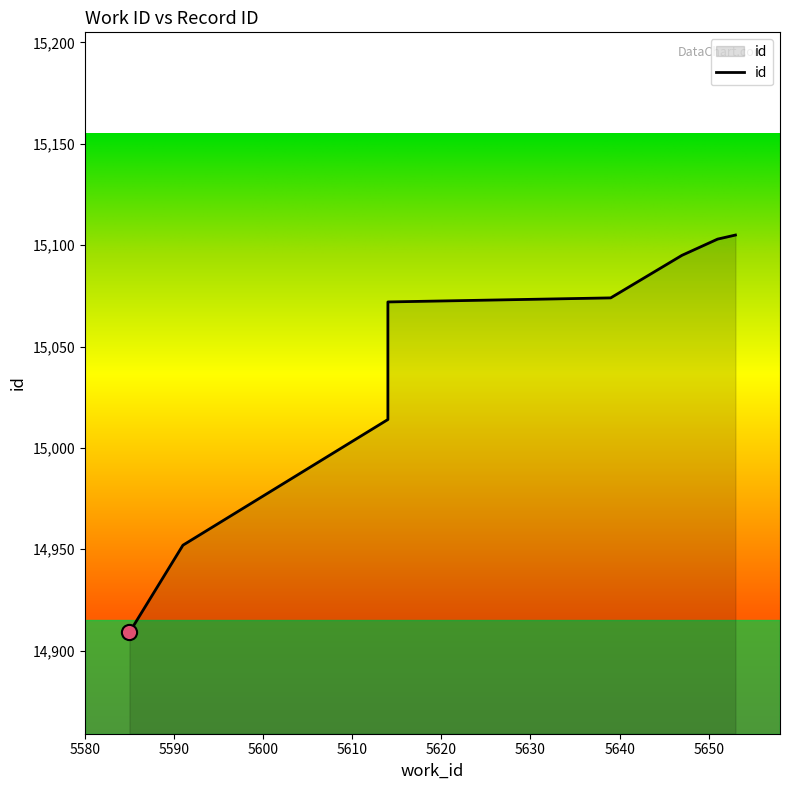

Between 5639 and 5614, which is larger?

5639